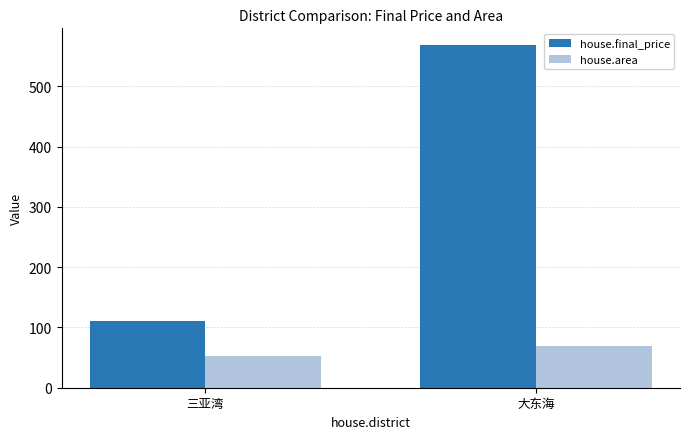

What is the label of the 1st bar from the left?

三亚湾